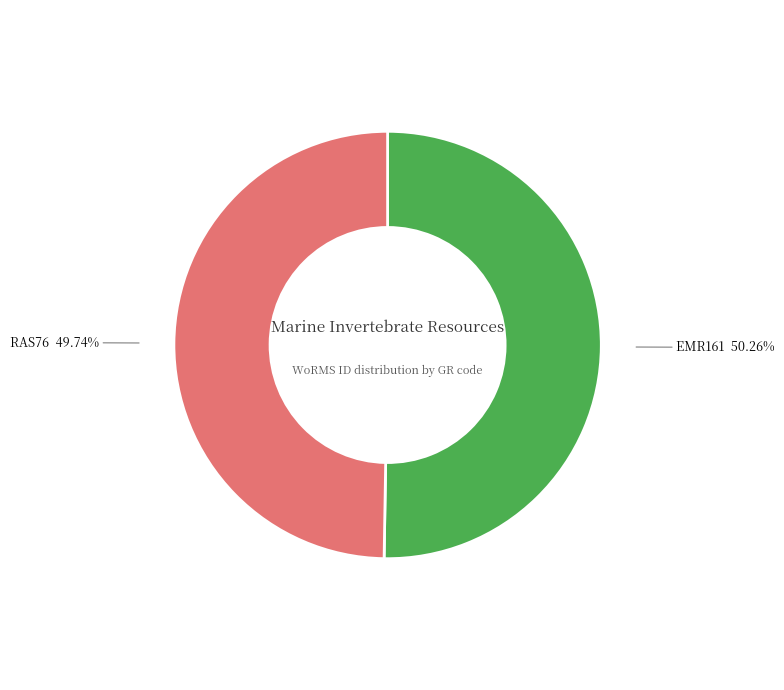

Does any single category account for the majority?

Yes